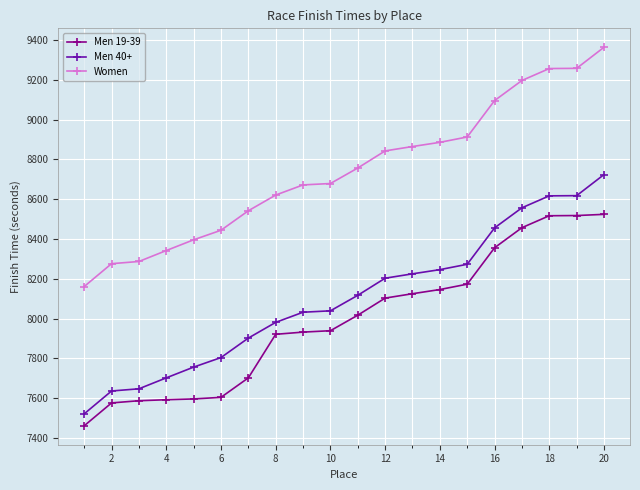

What is the value of the Women point at the 3rd from the left?

8287